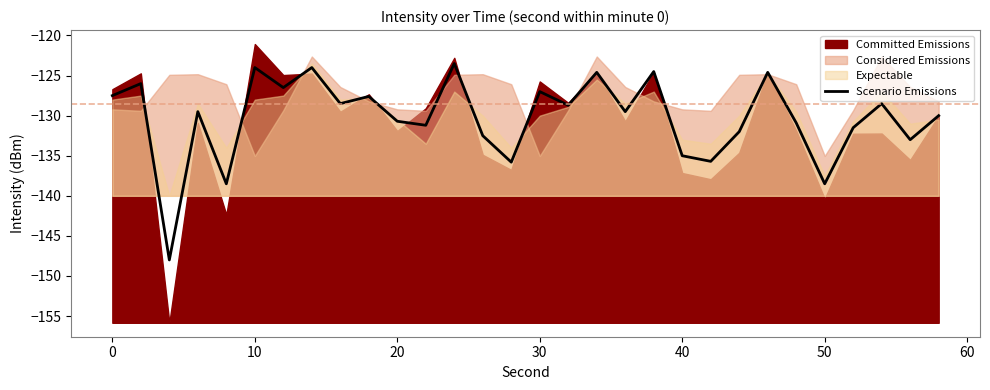

What is the highest value of the Scenario Emissions series?

-123.5